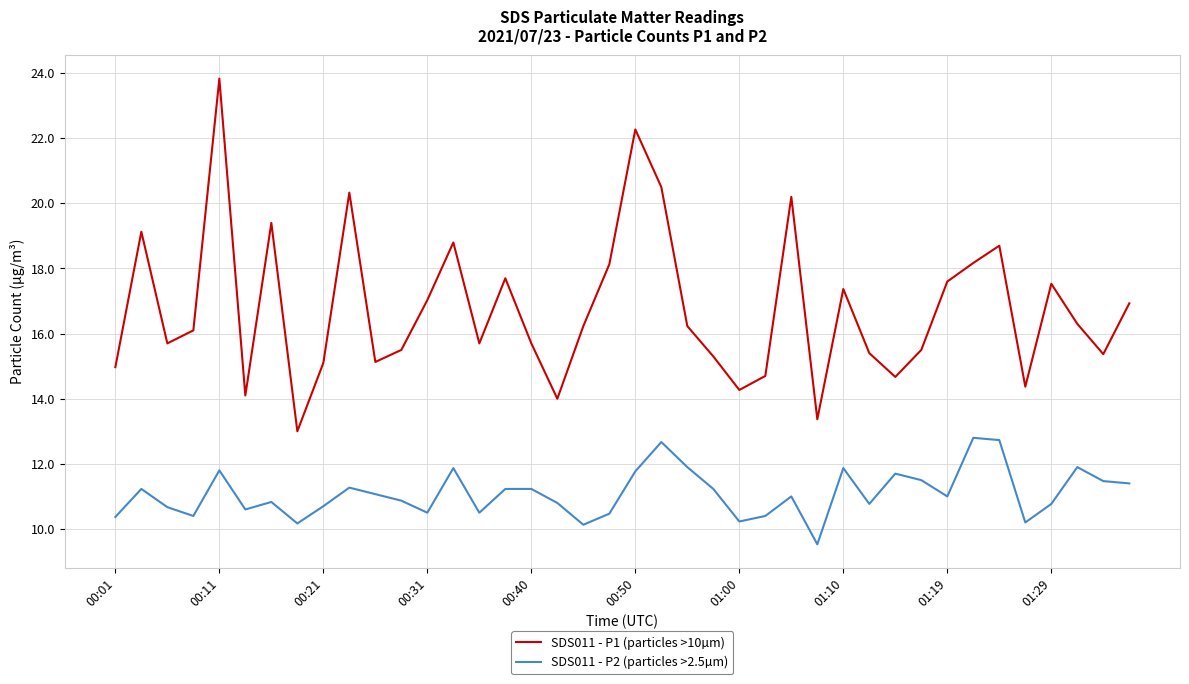

True or false: SDS011 - P2 (particles >2.5µm) and SDS011 - P1 (particles >10µm) intersect in this chart.

False